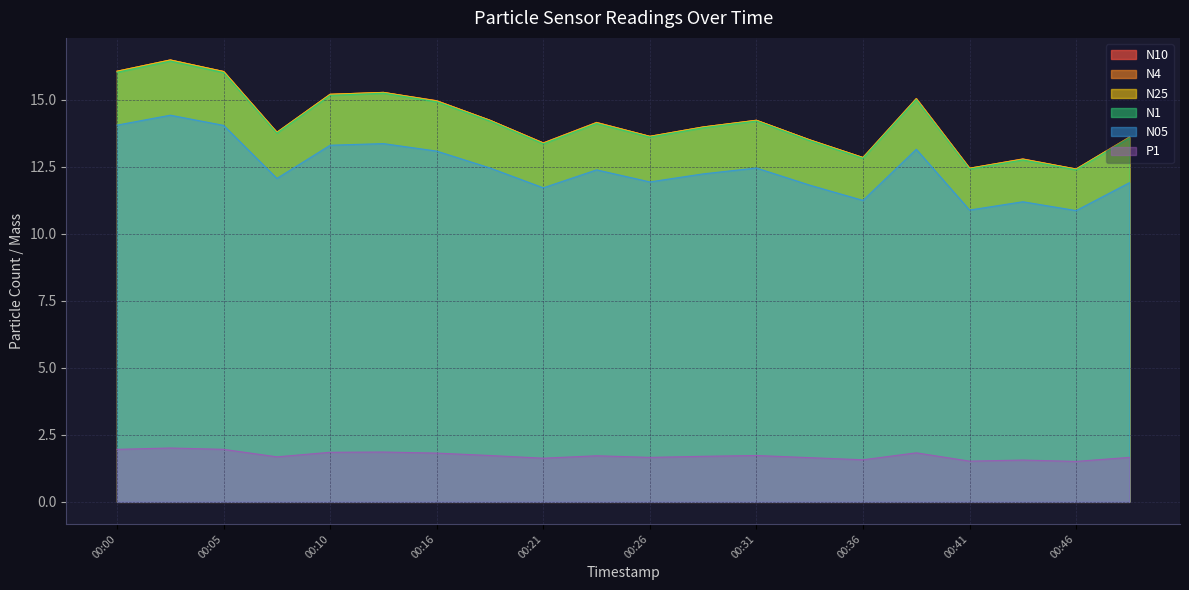

Is the value of N05 at 00:41 greater than the value of N10 at 00:29?

No